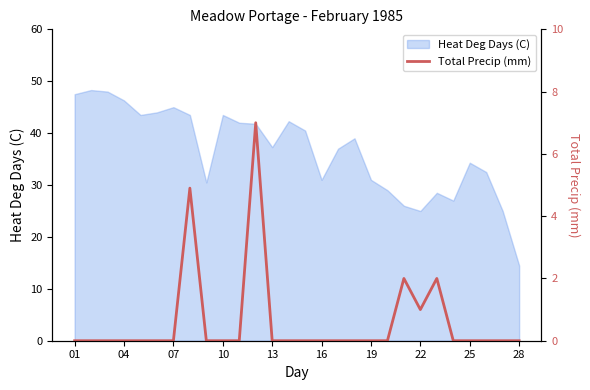

What is the minimum value for Heat Deg Days (C)?

14.5